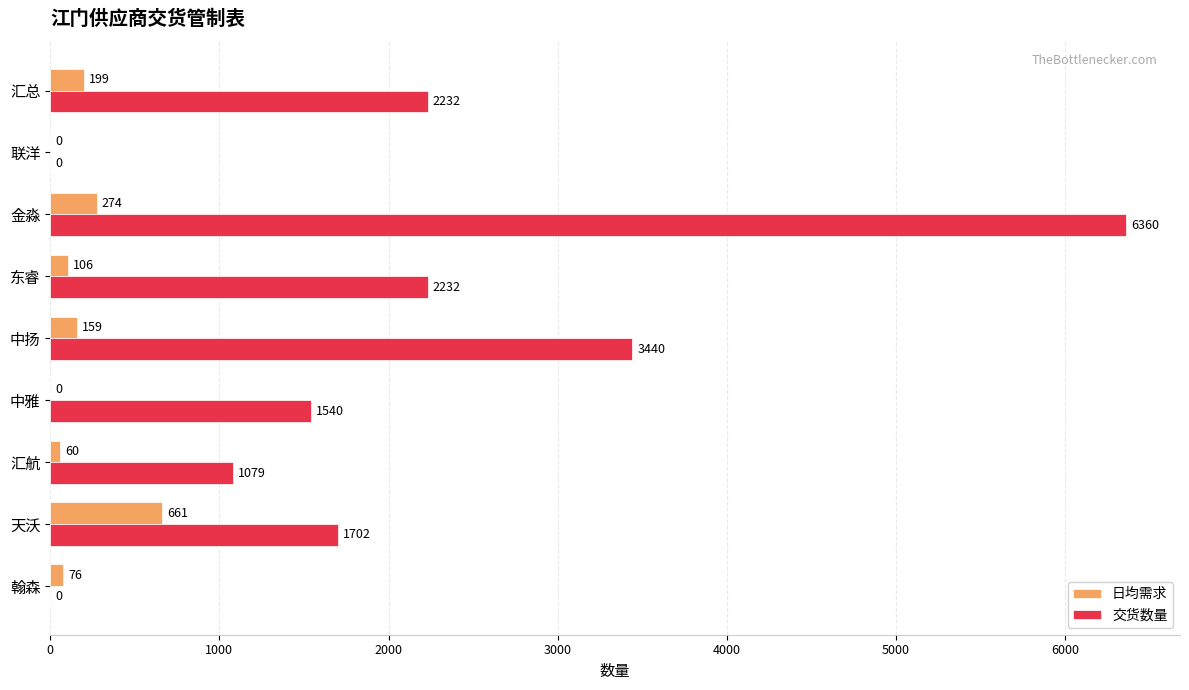

True or false: 交货数量 has a value of 2247 at 天沃.

False